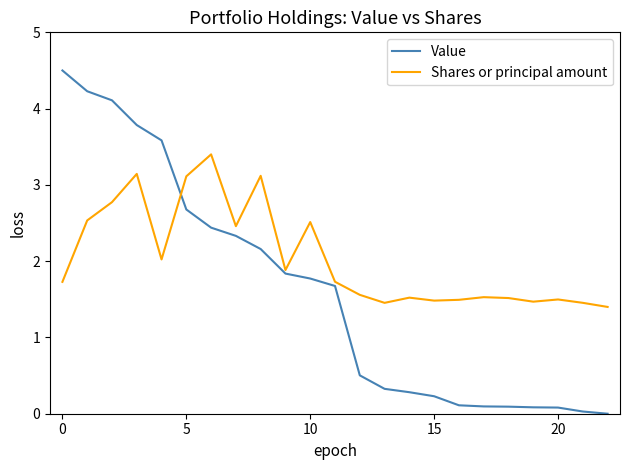

Which series has the widest spread of values?

Value